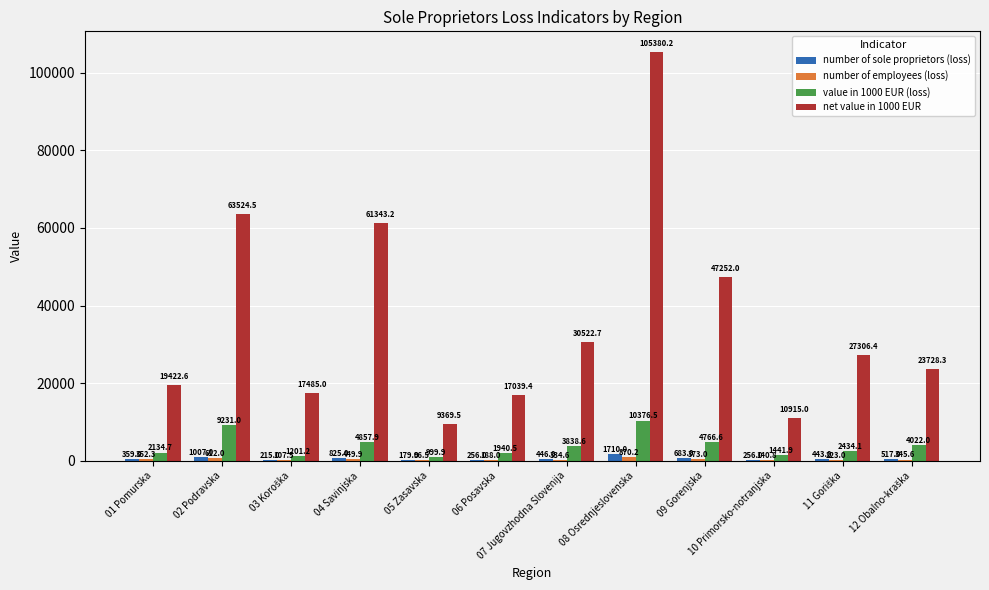

What is the sum of all value in 1000 EUR (loss) values?

47244.7